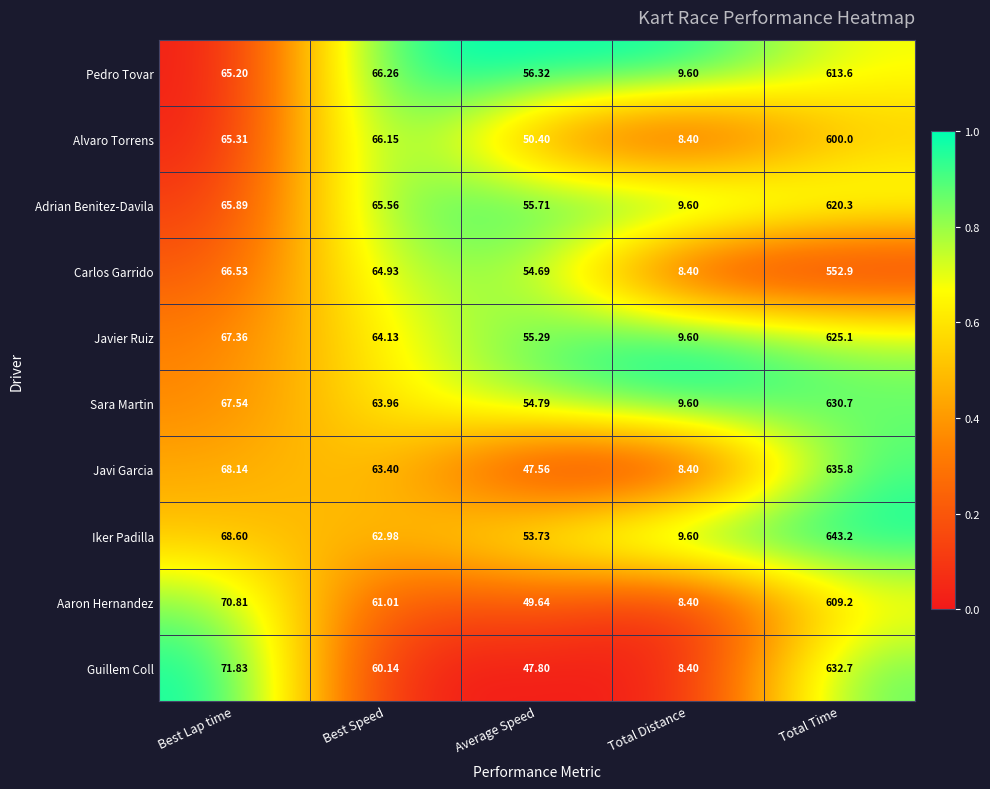

Where does the Guillem Coll series first go above 60?

Best Lap time